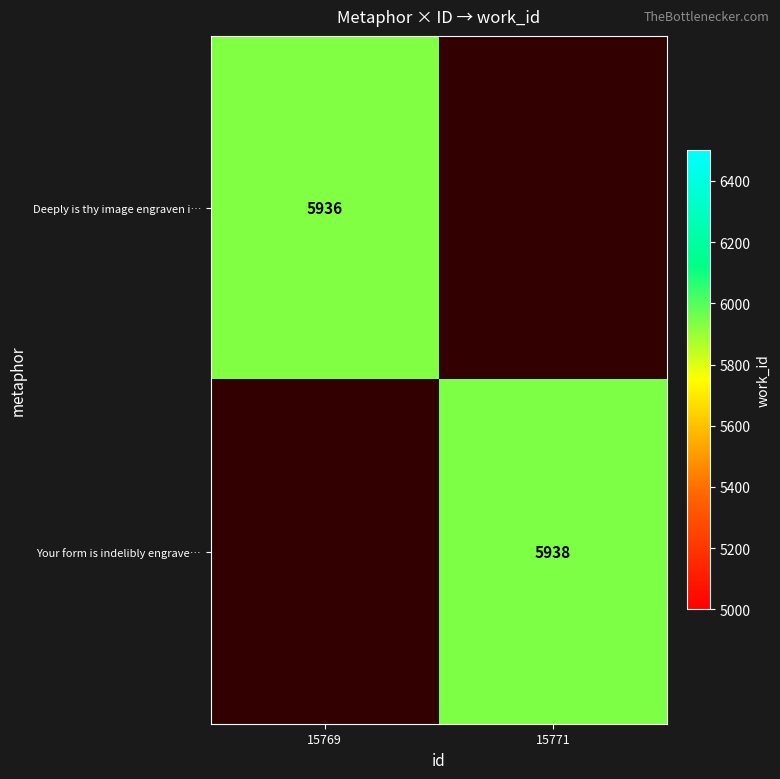

True or false: Your form is indelibly engrave… has a value of 2588.9 at 15771.

False